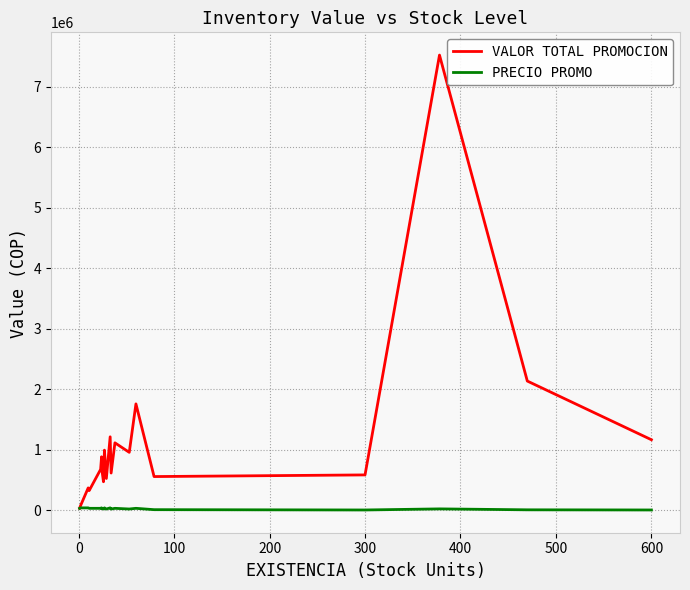

The VALOR TOTAL PROMOCION series shows 2067301 at 600. True or false?

False